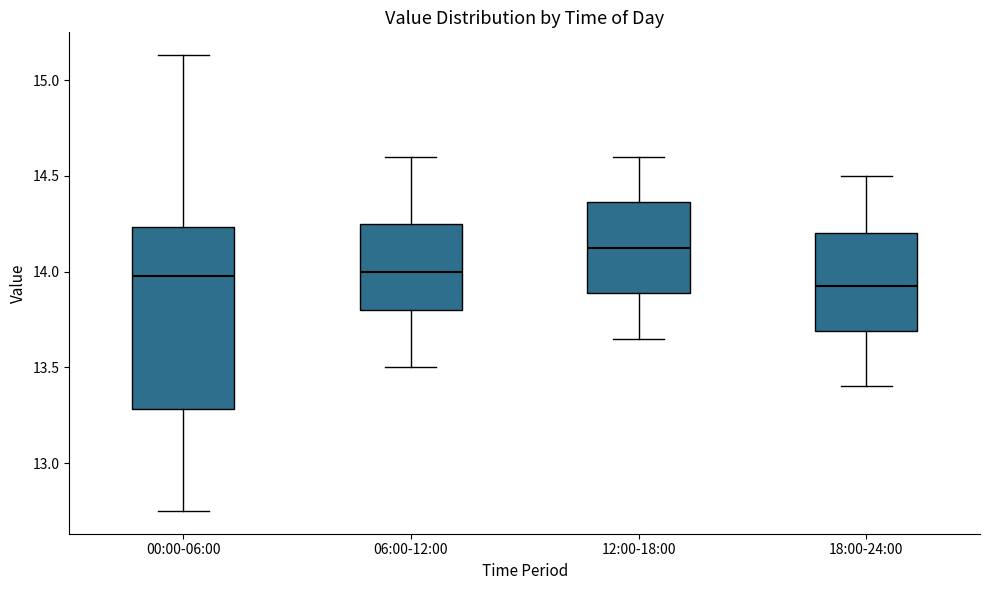

Reading left to right, read every box against the y-axis: the position of its median line, the range the box covers, and the ends of its whiskers. The values are not printed on the chart, so give them approximately, as read against the axis.

00:00-06:00: median 14.00, box 13.30 to 14.25, whiskers 12.75 to 15.15
06:00-12:00: median 14.00, box 13.80 to 14.25, whiskers 13.50 to 14.60
12:00-18:00: median 14.15, box 13.90 to 14.35, whiskers 13.65 to 14.60
18:00-24:00: median 13.95, box 13.70 to 14.20, whiskers 13.40 to 14.50